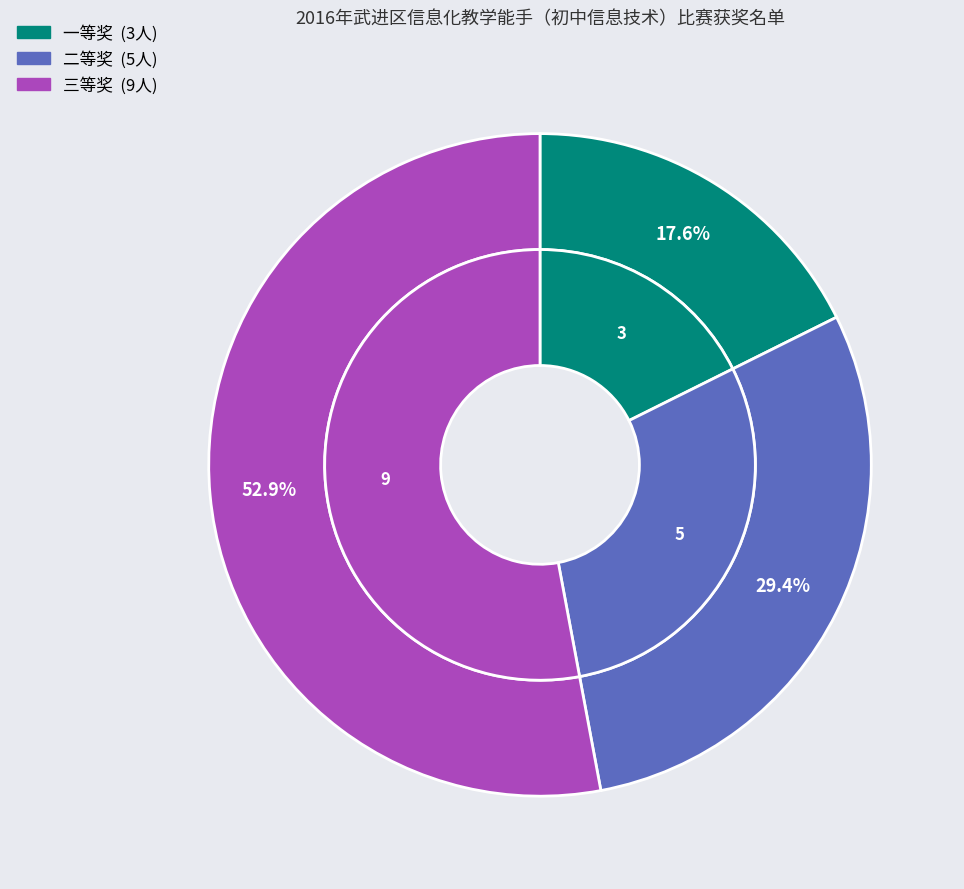

Do 三等奖 and 一等奖 together represent more than half of the pie?

Yes